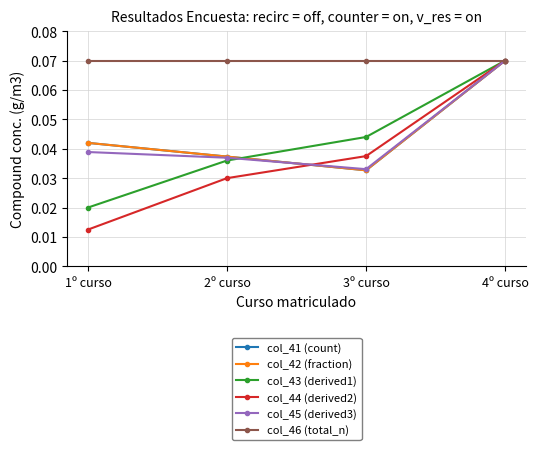

True or false: col_46 (total_n) and col_43 (derived1) cross at least once.

False